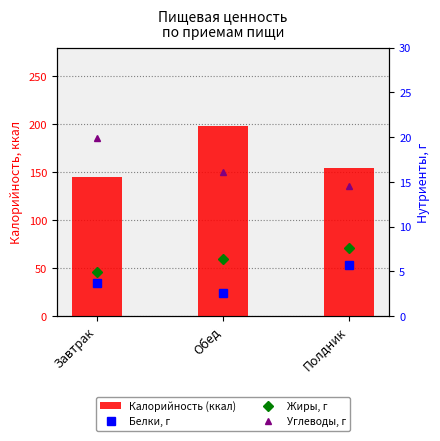

Is the value of Жиры, г at Обед greater than the value of Углеводы, г at Обед?

No